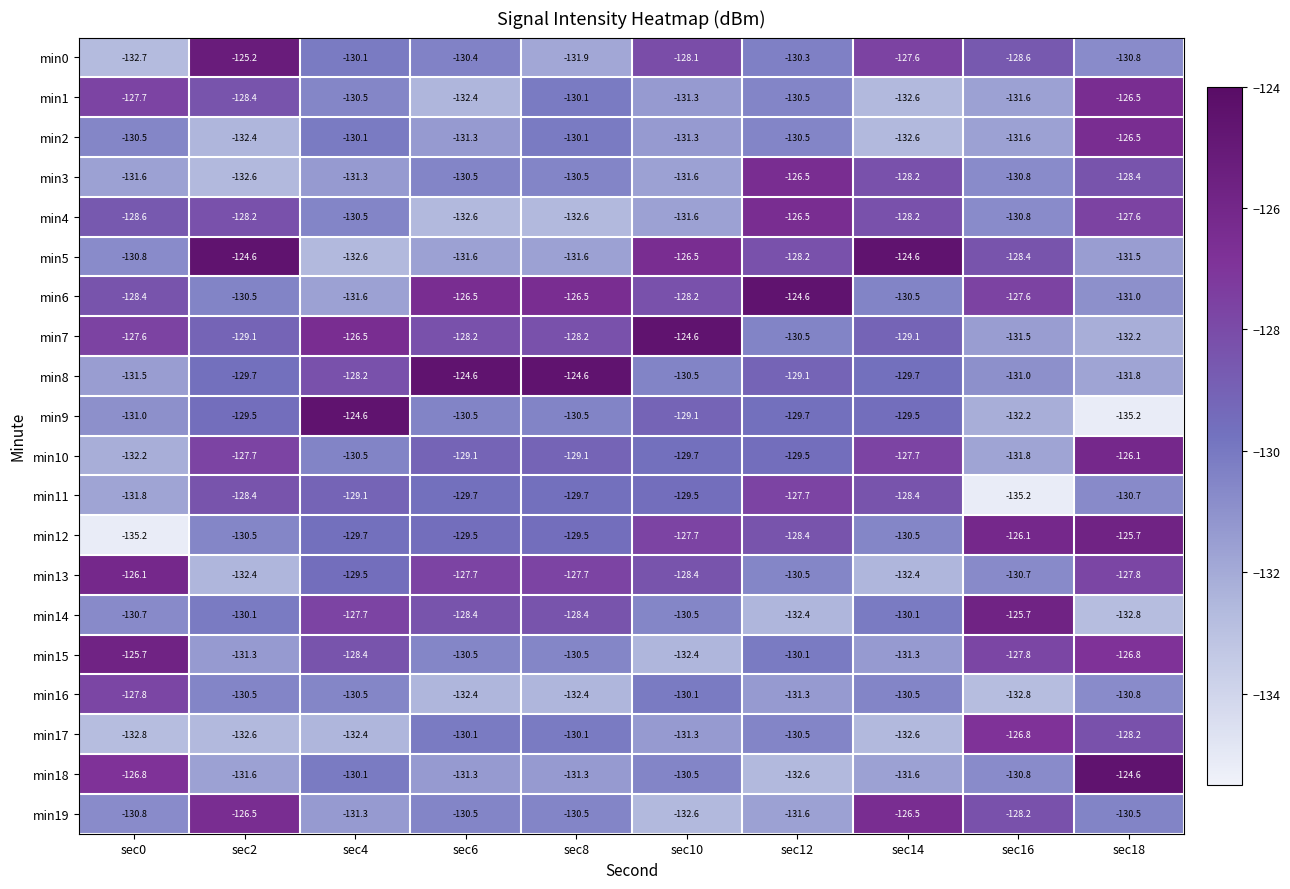

The min8 series shows -124.6 at sec8. True or false?

True